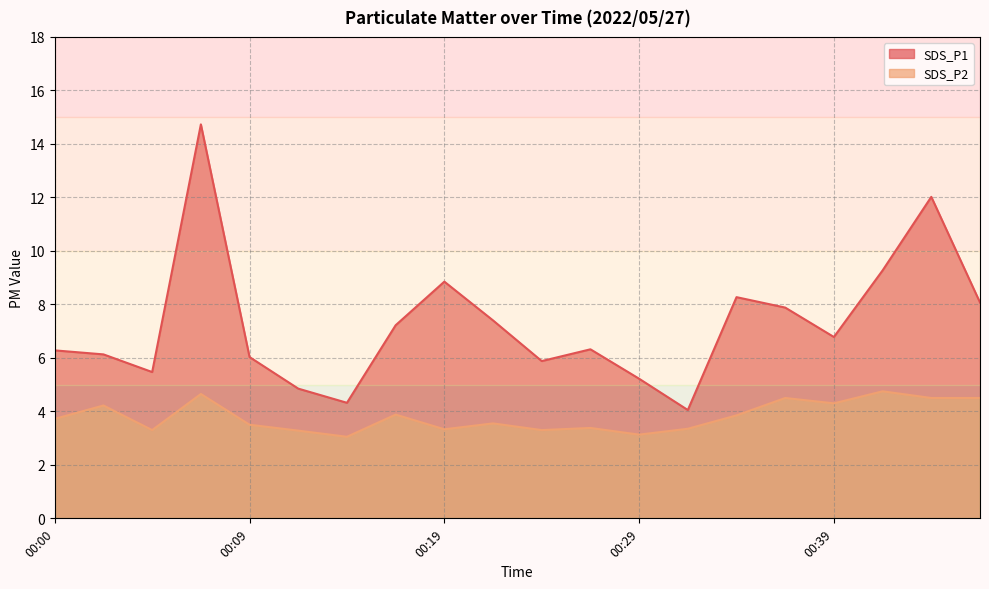

What is the smallest value displayed?

3.0